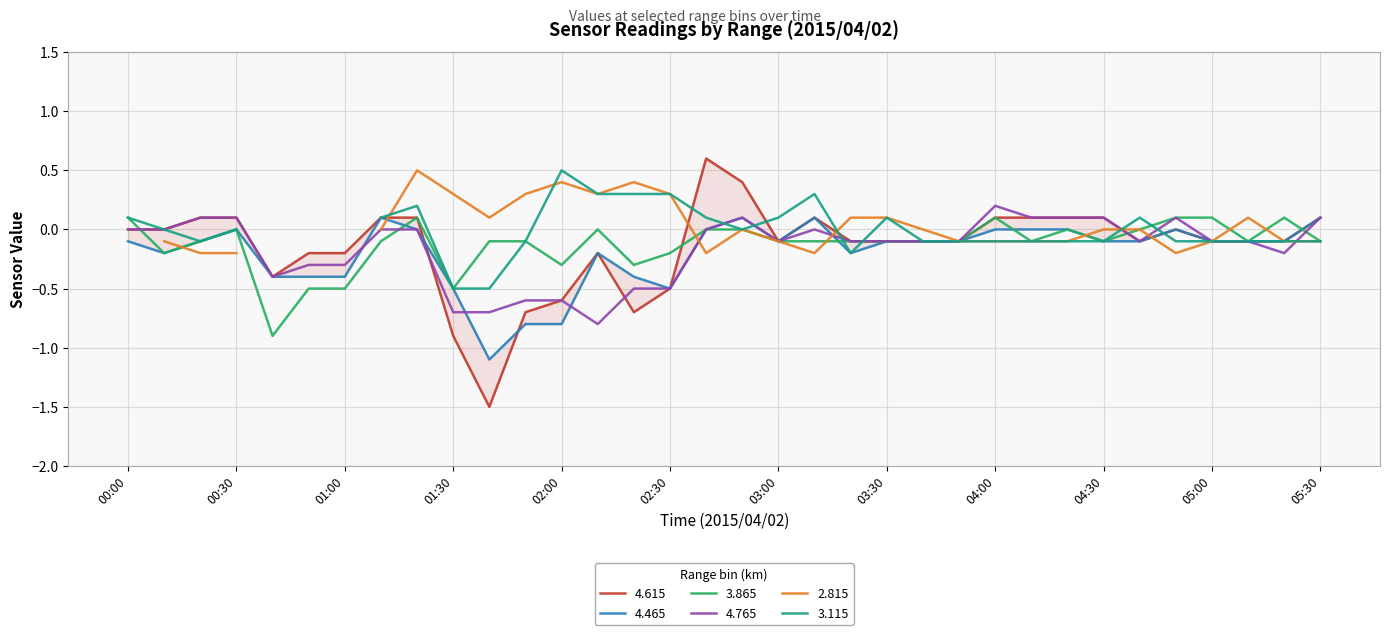

The value of 4.765 at 00:00 is 0.0. True or false?

True